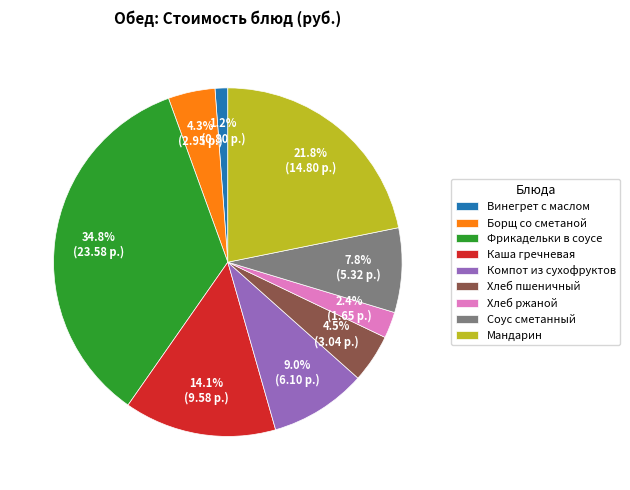

Approximately how many times larger is the value at Борщ со сметаной compared to Хлеб ржаной?

1.8